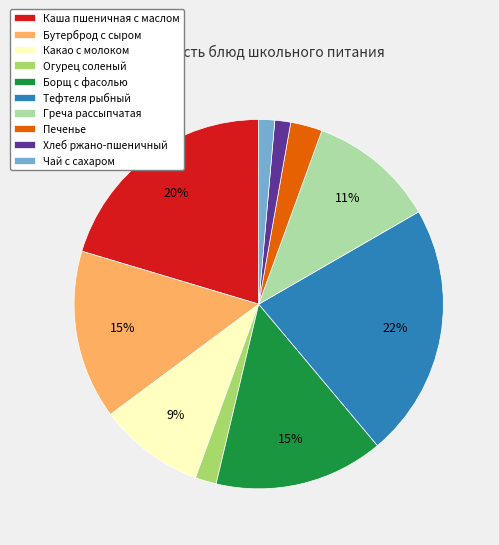

To the nearest percent, what percentage of the pie is Борщ с фасолью?

15%